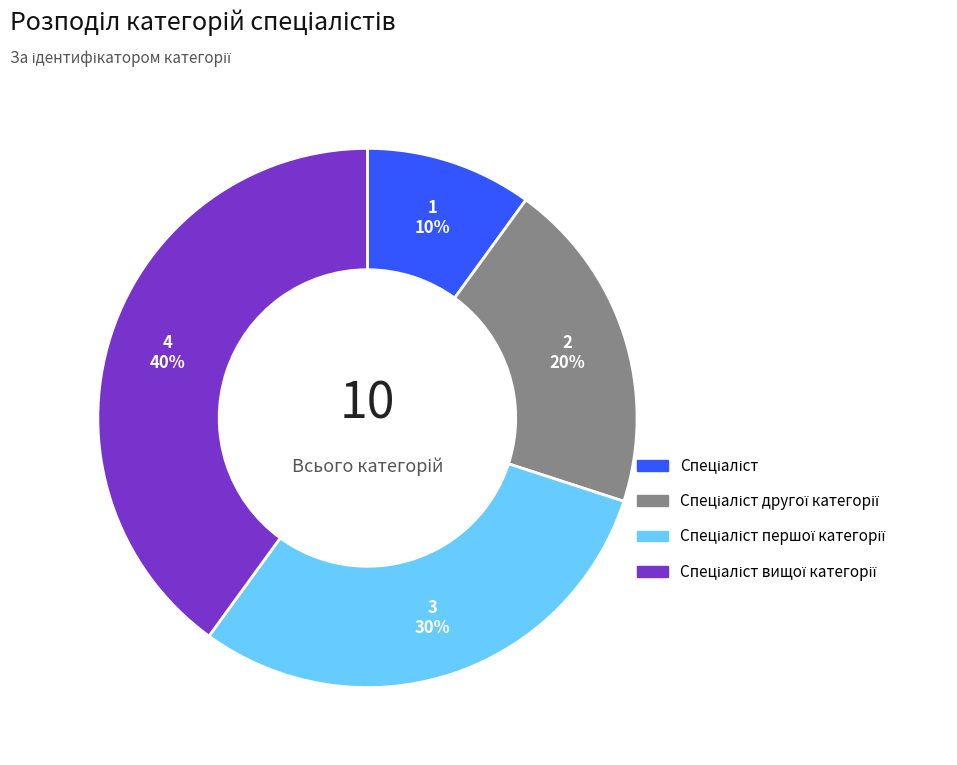

Does any single category account for the majority?

No